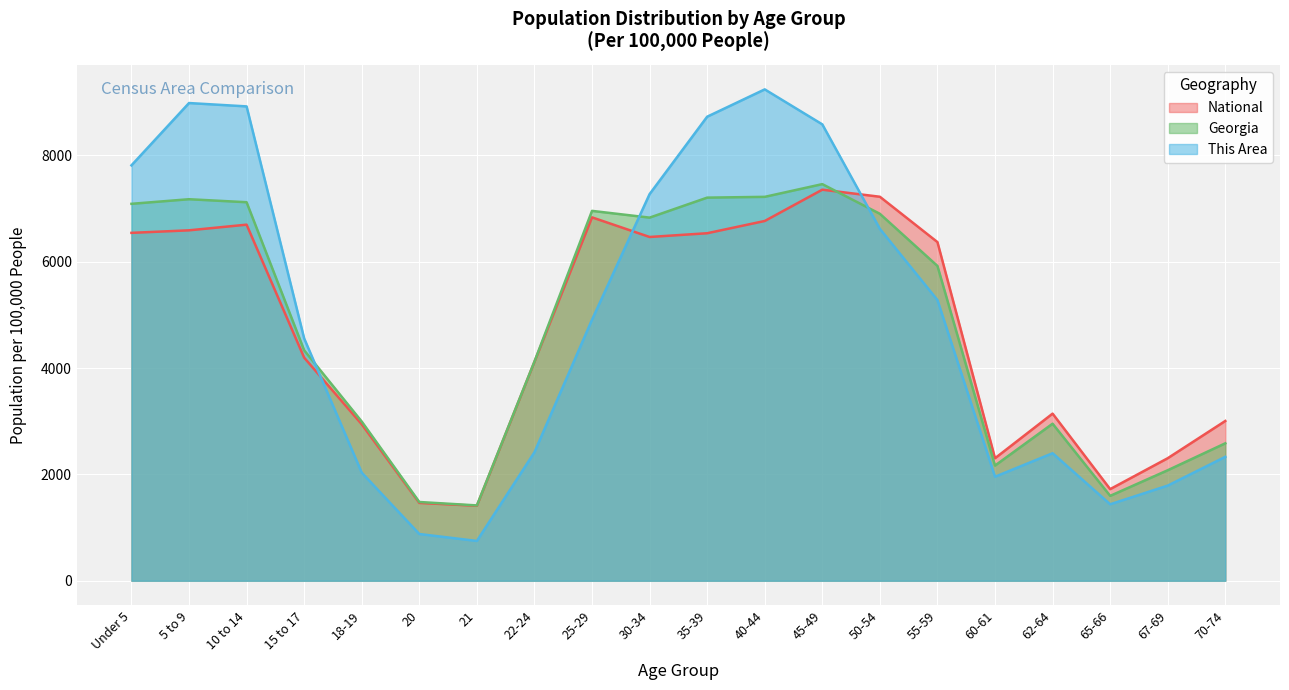

At which label does National first exceed 6369?

Under 5